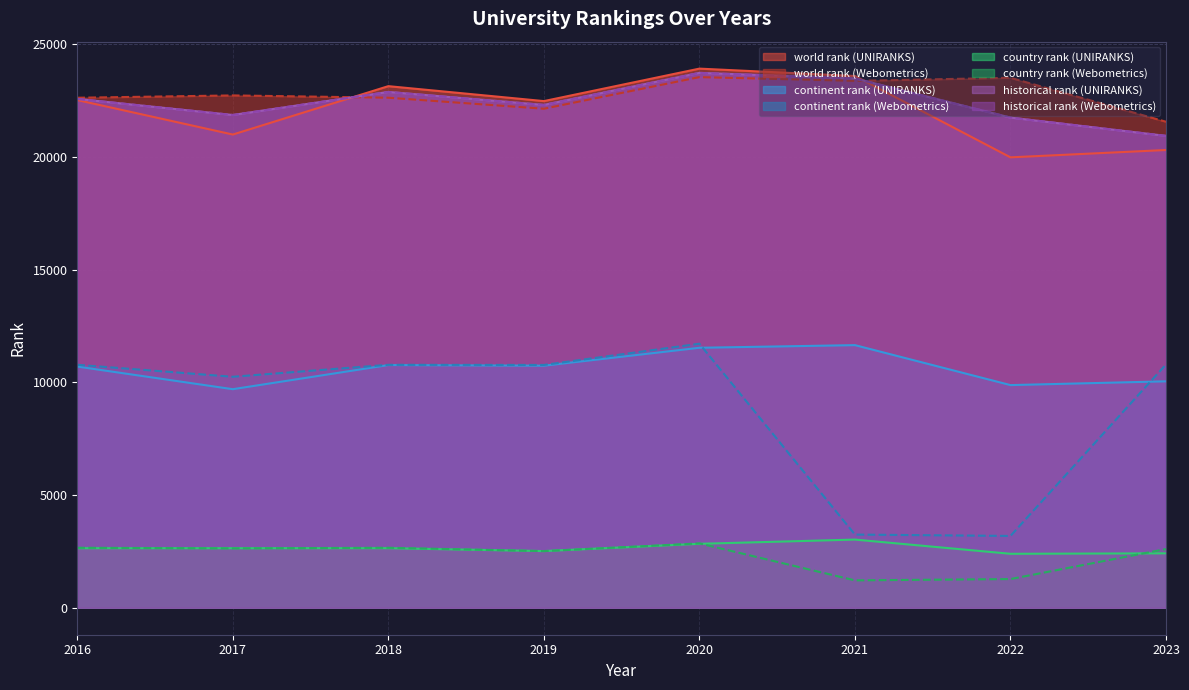

How many intersections are there between world rank and historical rank?

5